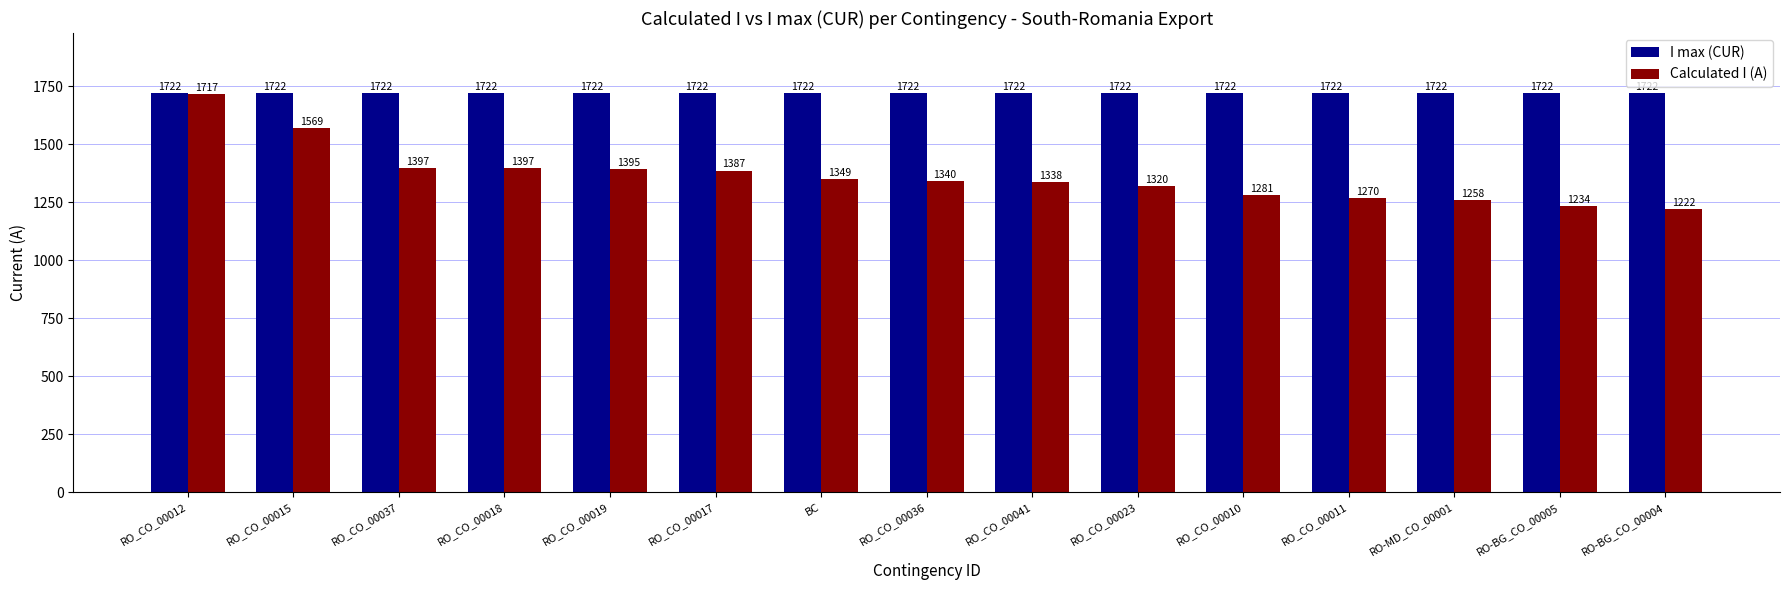

At which category is the sum across all series the highest?

RO_CO_00012